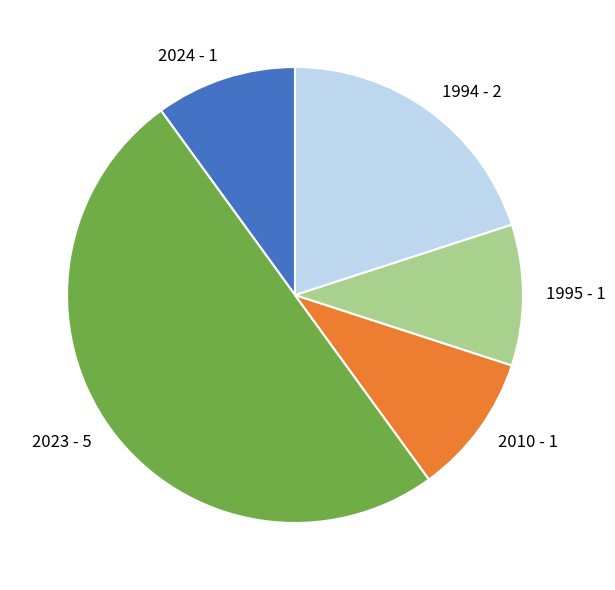

The 2023 - 5 slice represents 57% of the pie. True or false?

False